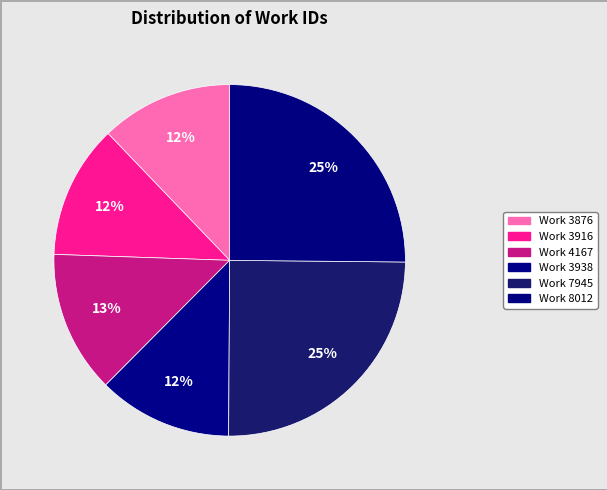

What is the ratio of the value at Work 3876 to the value at Work 4167?

0.9